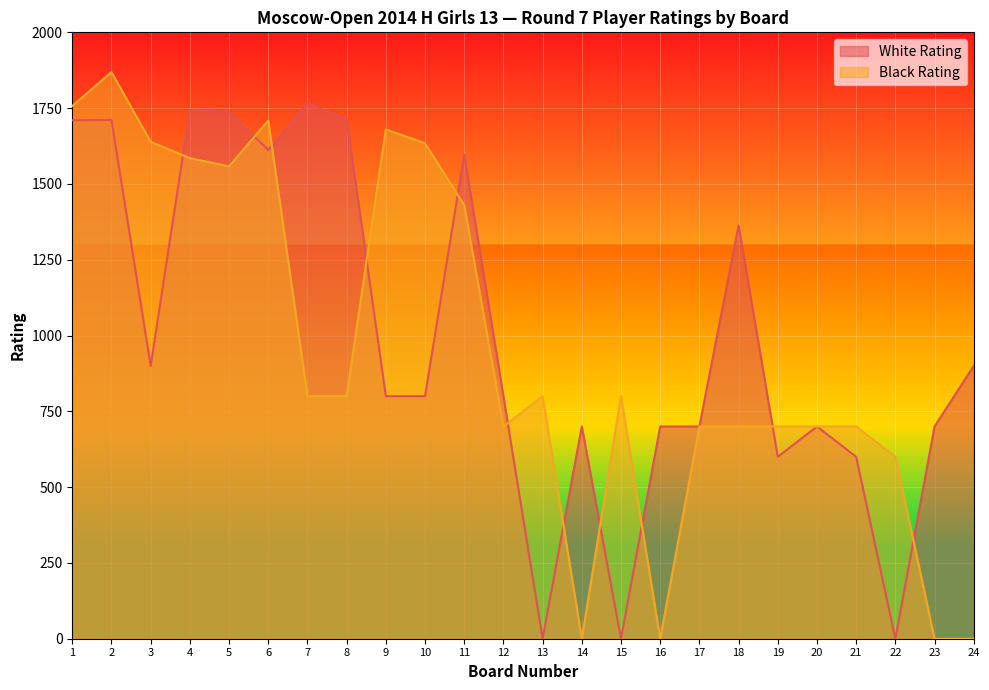

How many times do Black Rating and White Rating cross each other?

11